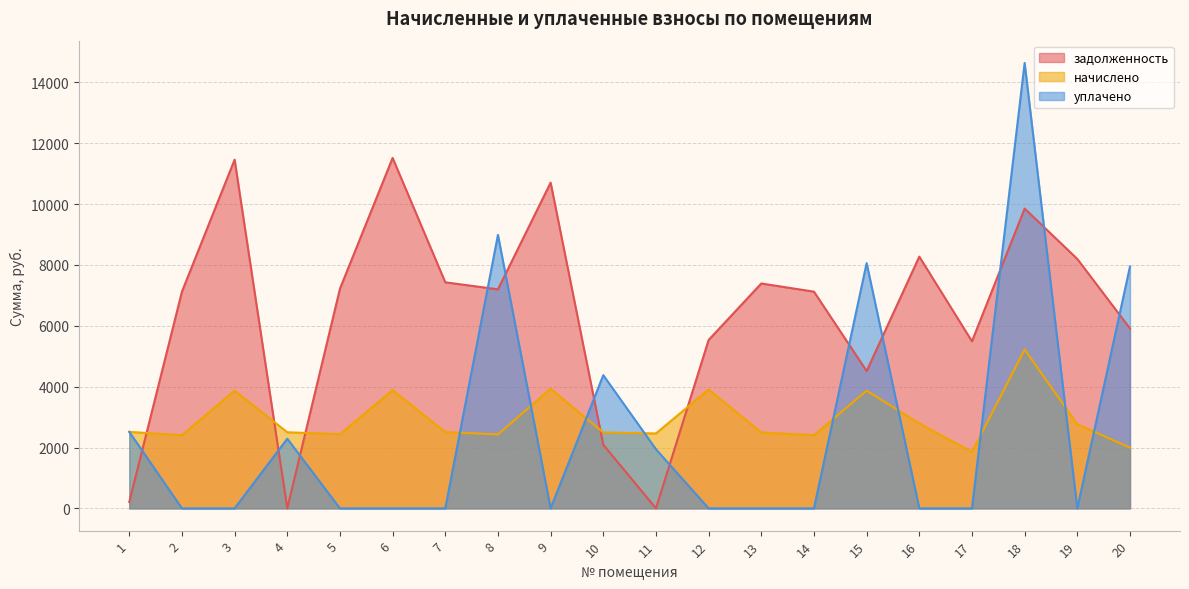

At which label is задолженность closest to 5760?

20